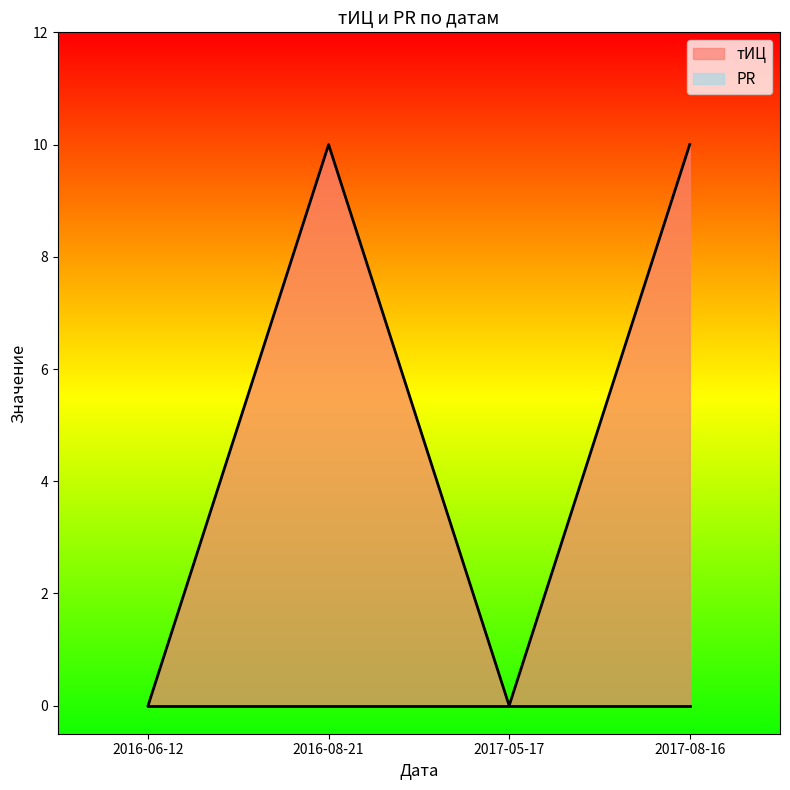

How many points are higher than both their immediate neighbors (excluding endpoints)?

1